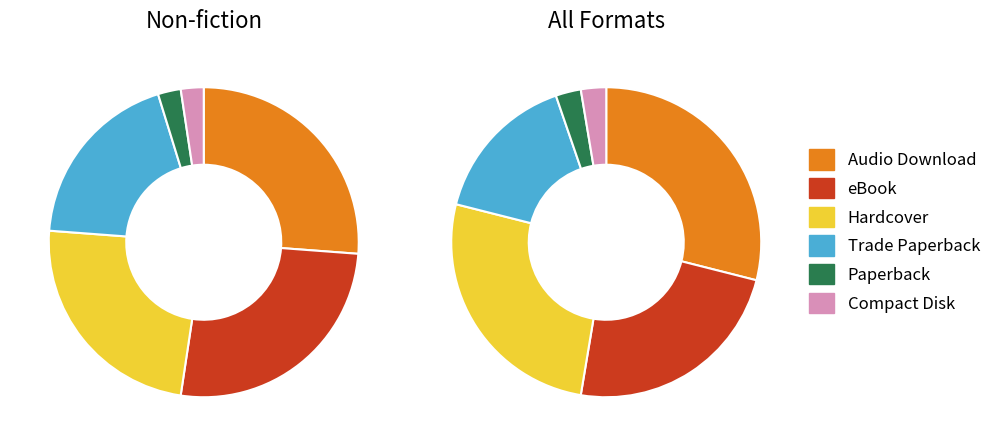

Rank the categories by value from highest to lowest.

Audio Download, eBook, Hardcover, Trade Paperback, Paperback, Compact Disk